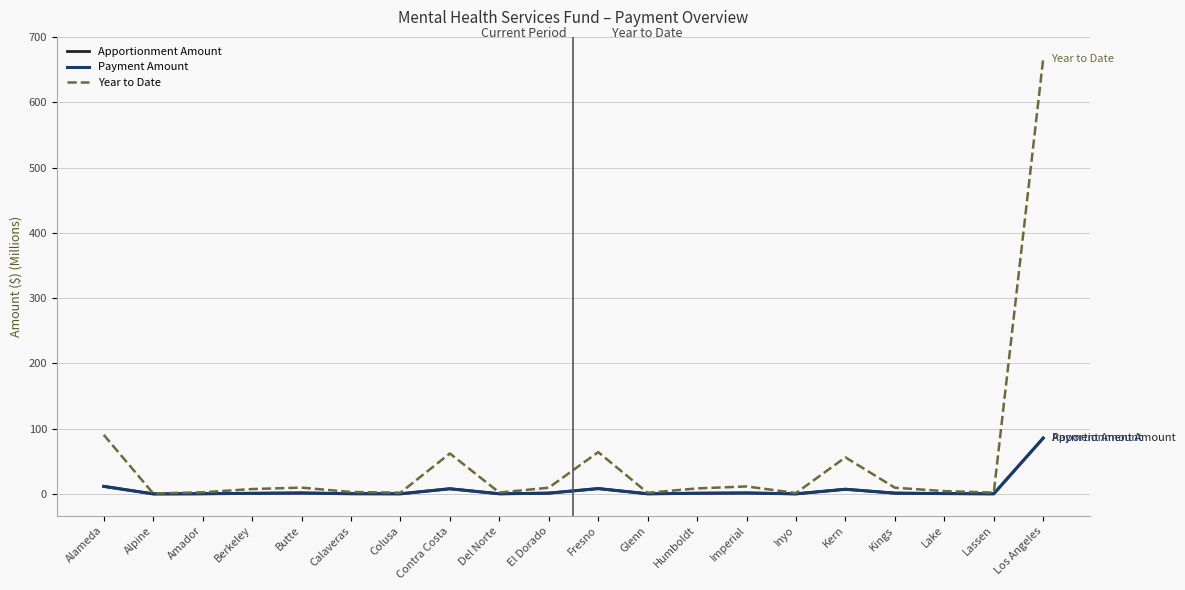

What is the sum of the Payment Amount values at Kern and Lassen?

7.5